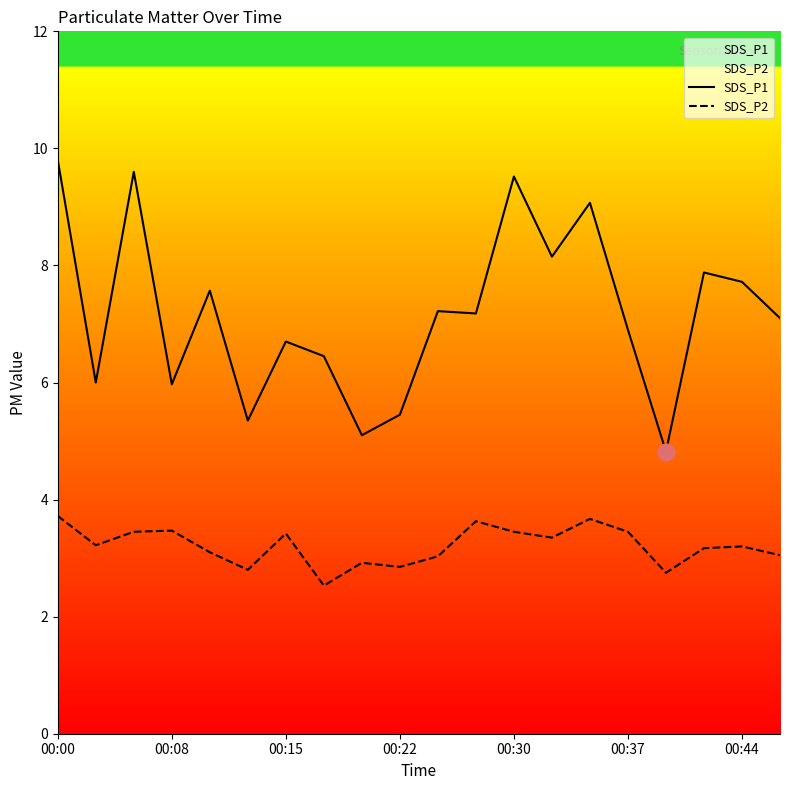

Which series has the largest total across all categories?

SDS_P1